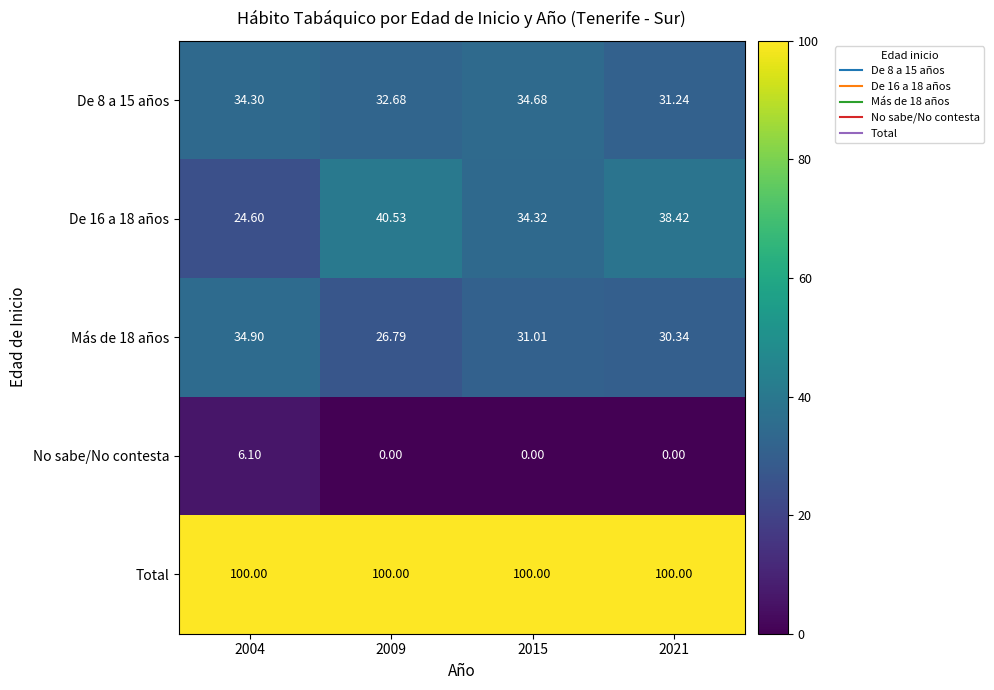

Is the value of No sabe/No contesta at 2021 greater than the value of De 16 a 18 años at 2009?

No